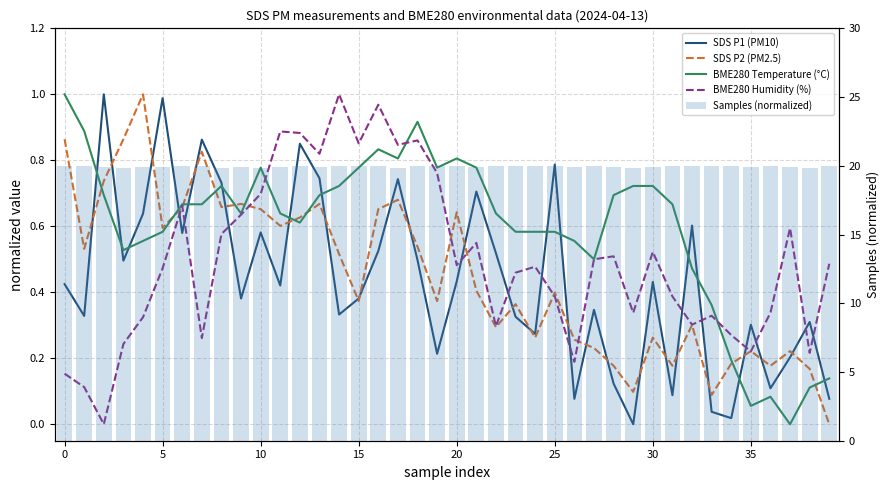

Does the chart contain stacked bars?

No